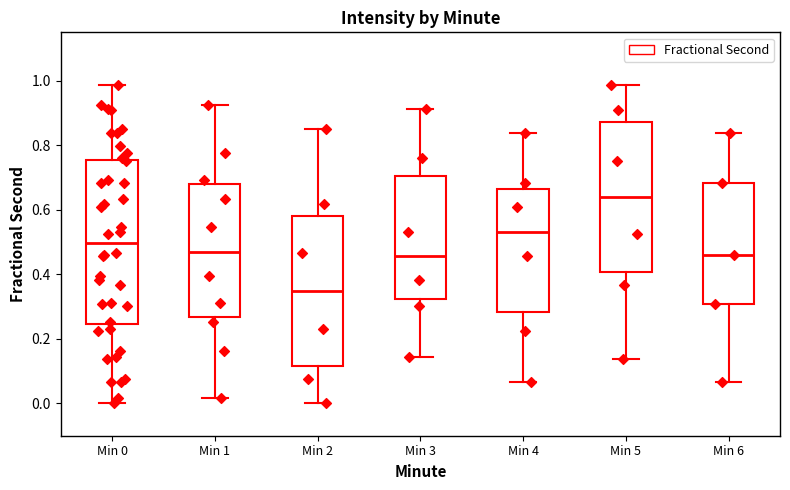

Reading left to right, read every box against the y-axis: the position of its median line, the range the box covers, and the ends of its whiskers. The values are not printed on the chart, so give them approximately, as read against the axis.

Min 0: median 0.50, box 0.24 to 0.76, whiskers 0.00 to 0.98
Min 1: median 0.46, box 0.26 to 0.68, whiskers 0.02 to 0.92
Min 2: median 0.34, box 0.12 to 0.58, whiskers 0.00 to 0.84
Min 3: median 0.46, box 0.32 to 0.70, whiskers 0.14 to 0.92
Min 4: median 0.54, box 0.28 to 0.66, whiskers 0.06 to 0.84
Min 5: median 0.64, box 0.40 to 0.88, whiskers 0.14 to 0.98
Min 6: median 0.46, box 0.30 to 0.68, whiskers 0.06 to 0.84